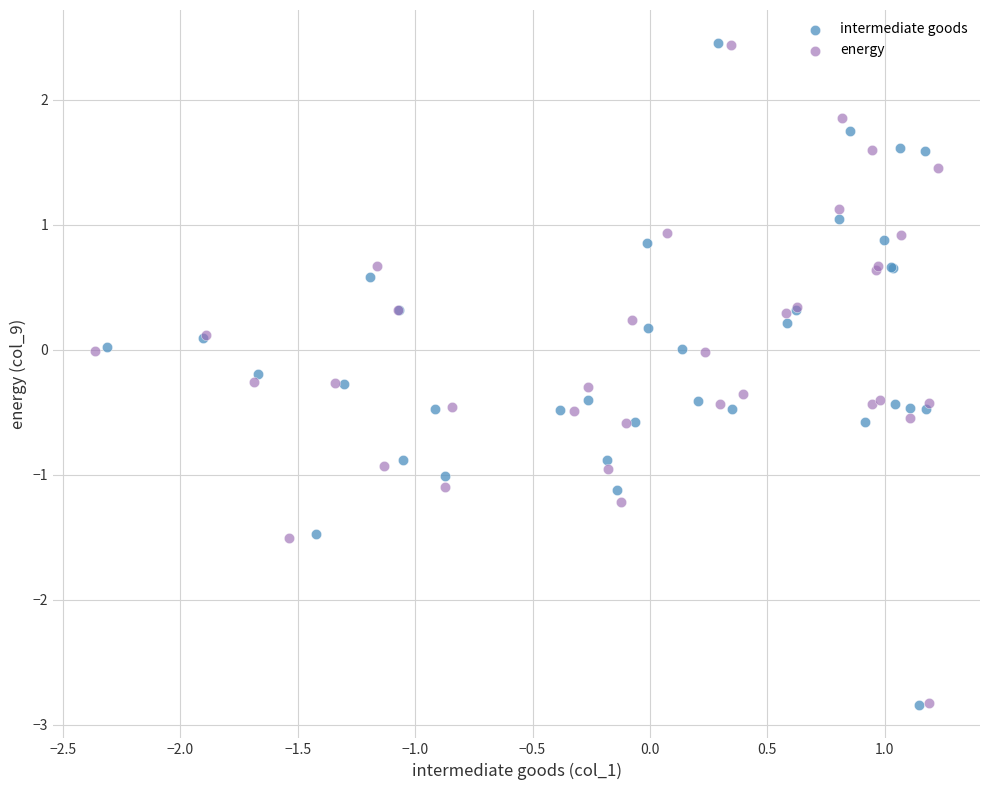

Which series has the largest Y range (max minus min)?

intermediate goods